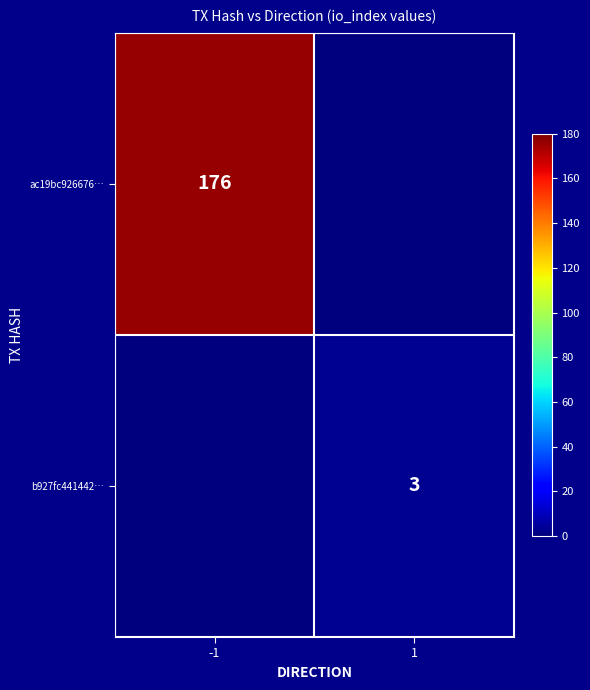

Is the value of b927fc441442… at 1 greater than the value of ac19bc926676… at -1?

No